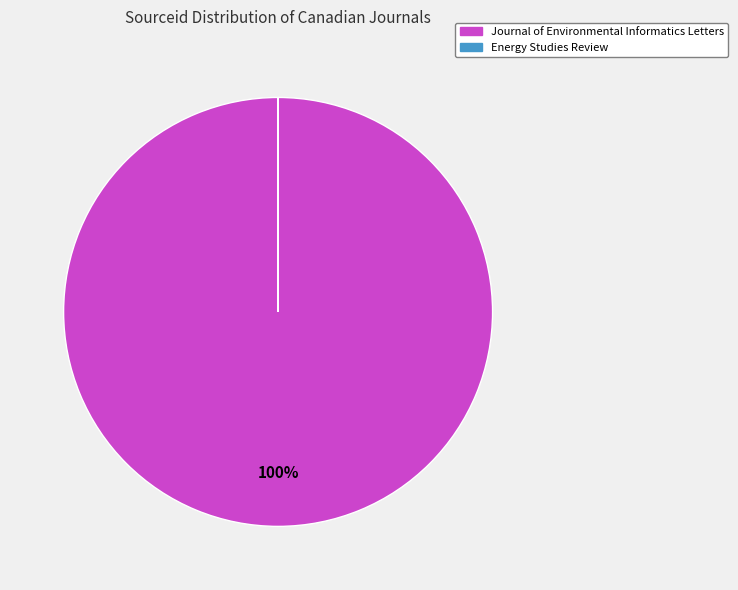

To the nearest percent, what is the difference between the largest and smallest slice percentages?

100%